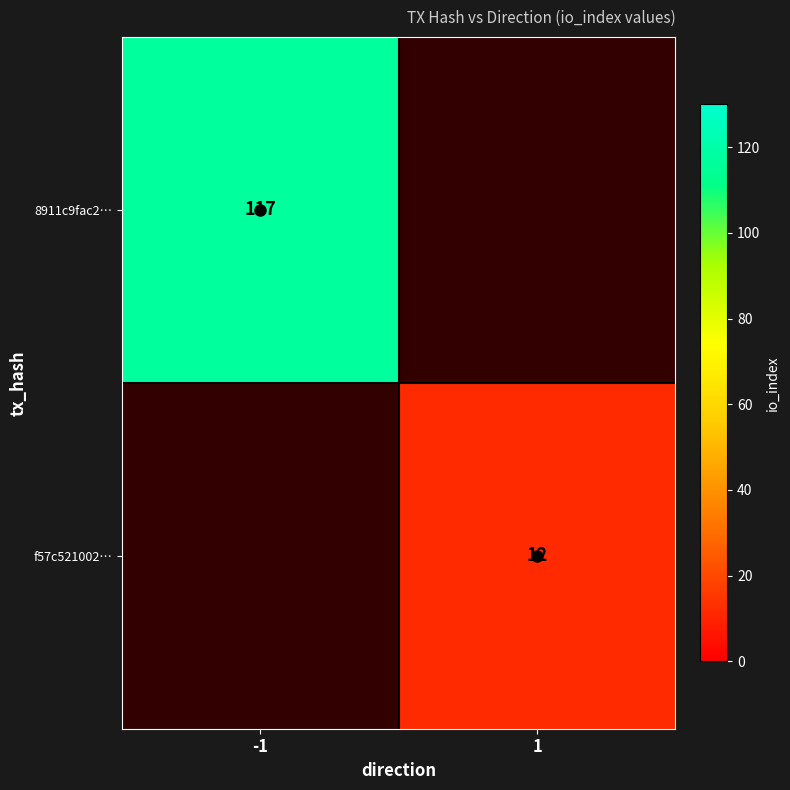

The f57c521002… series shows 5 at 1. True or false?

False